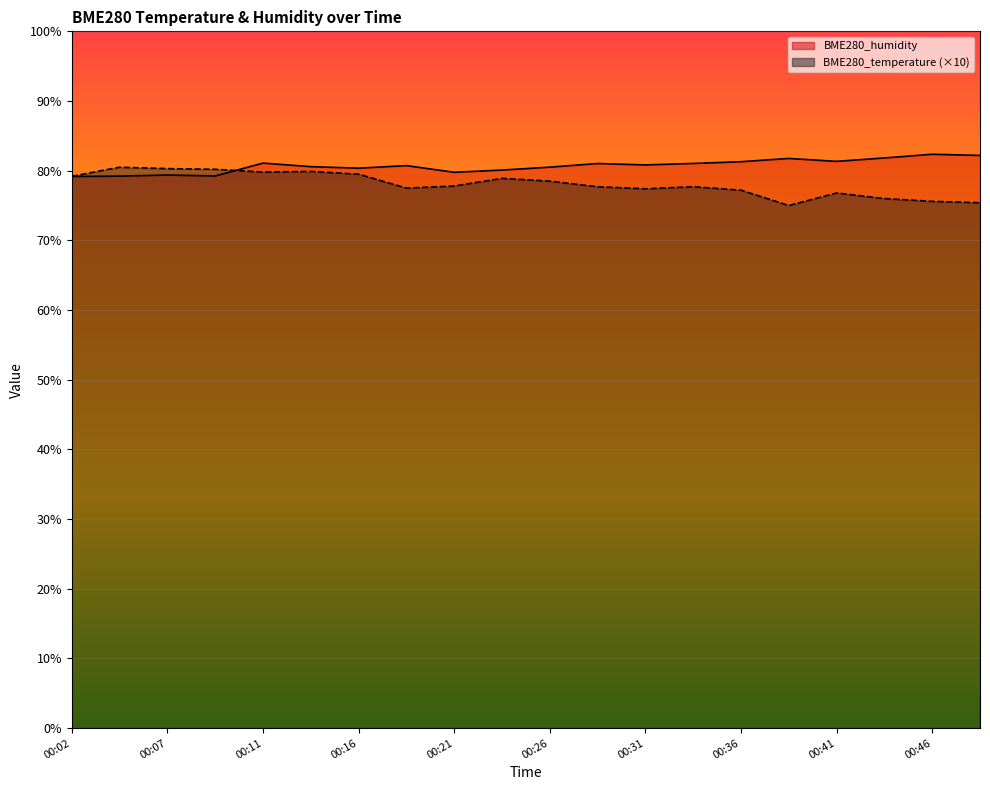

What is the total value across all series at 00:33?

158.7